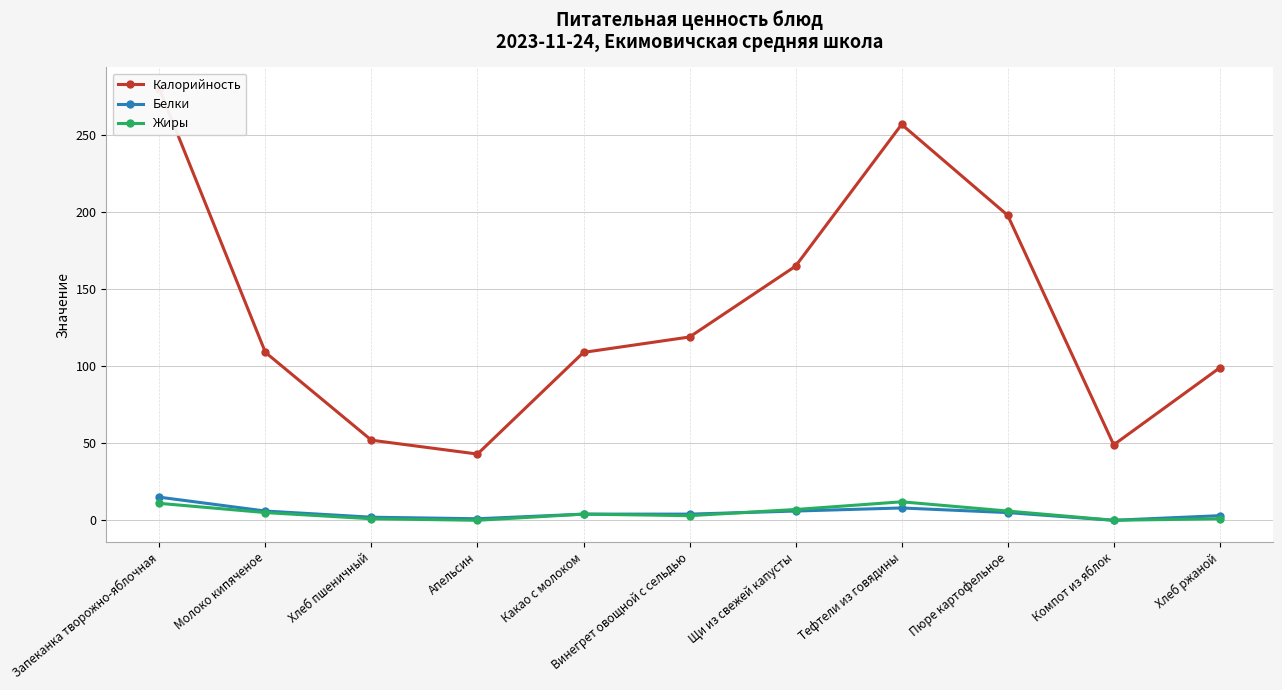

How many values in the Белки series are below 4?

4